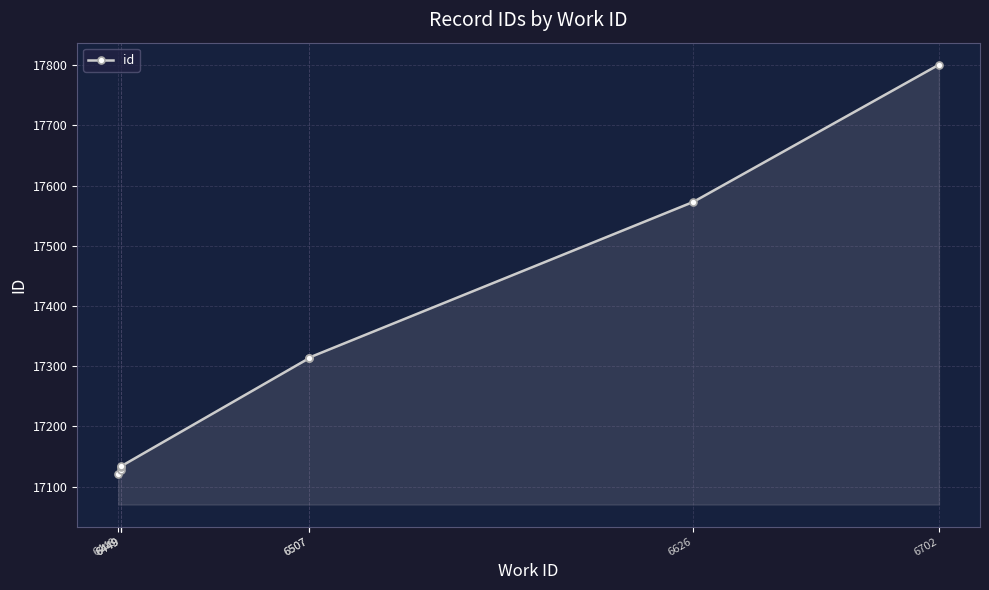

Which label corresponds to the largest value in the chart?

6702